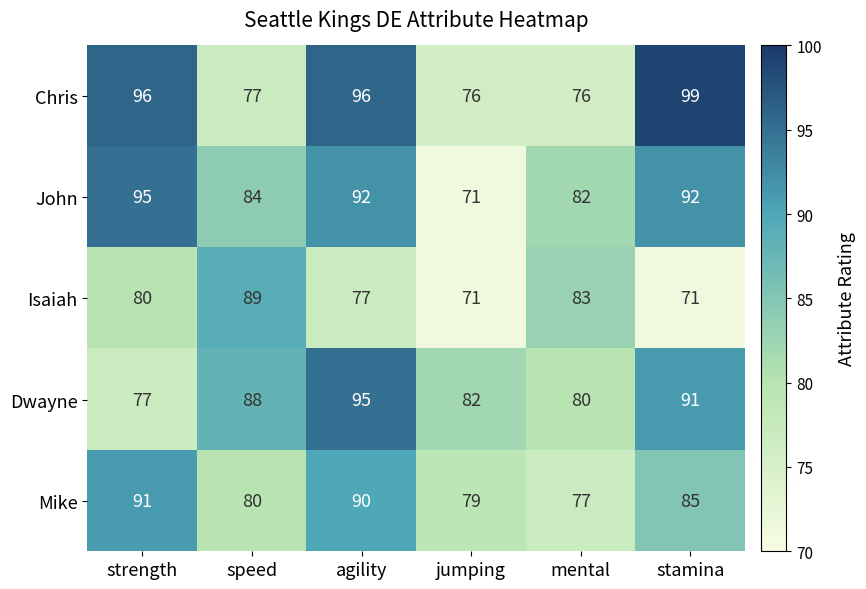

Reading left to right, list all the values displayed in this chart.

Chris: 96	77	96	76	76	99
John: 95	84	92	71	82	92
Isaiah: 80	89	77	71	83	71
Dwayne: 77	88	95	82	80	91
Mike: 91	80	90	79	77	85